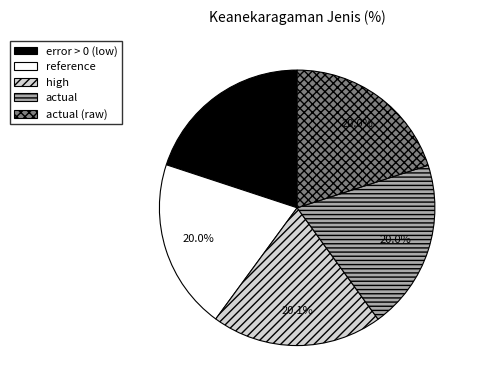

Is it true that actual (raw) is 20% of the pie?

True